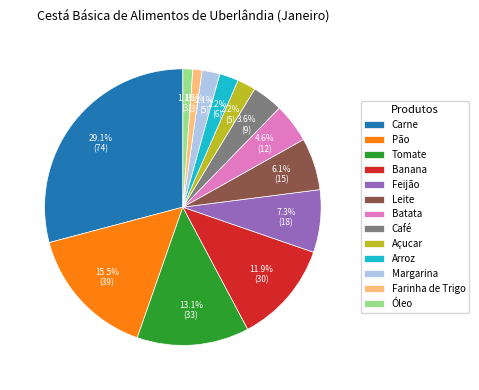

How many slices are in this pie chart?

13